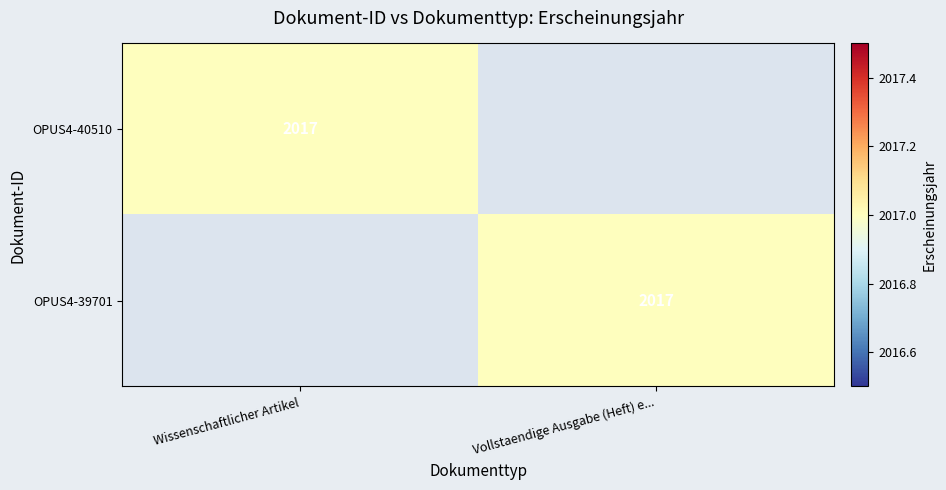

The OPUS4-39701 series shows 2017 at Vollstaendige Ausgabe (Heft) e.... True or false?

True